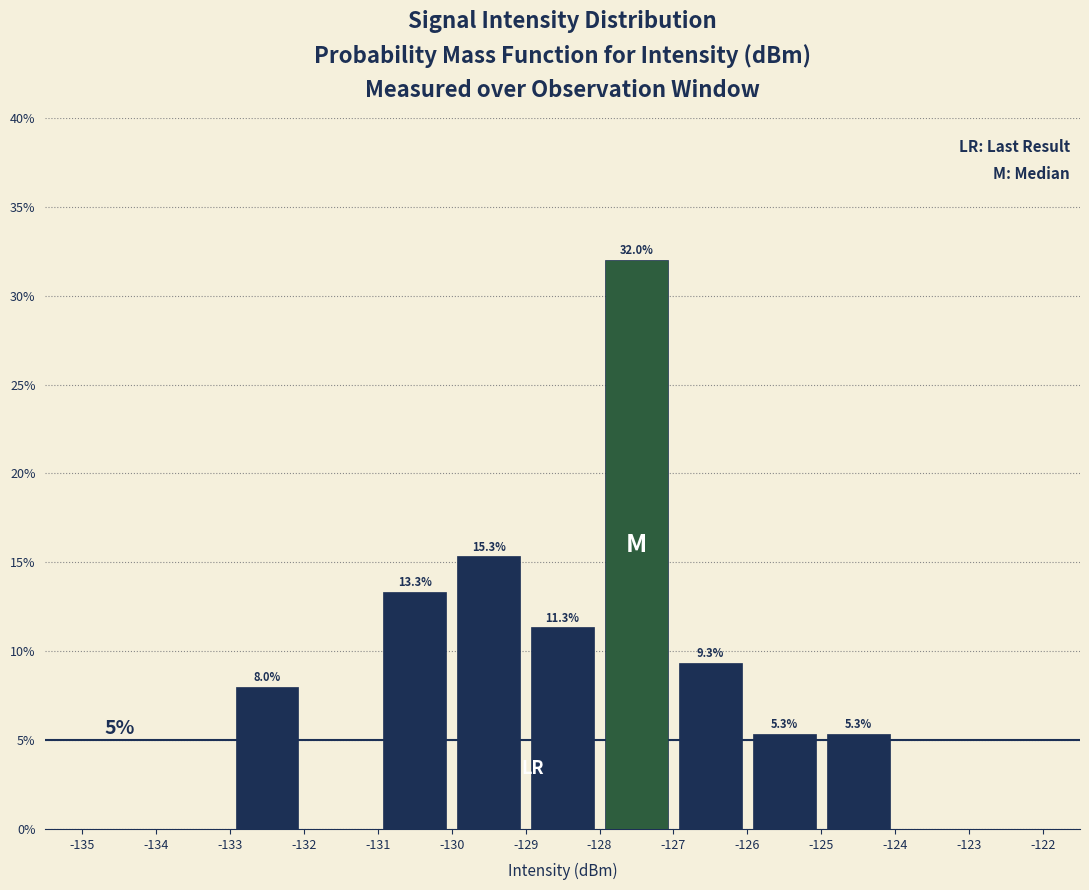

Over which range of the x-axis is the bar tallest?

-128 to -127